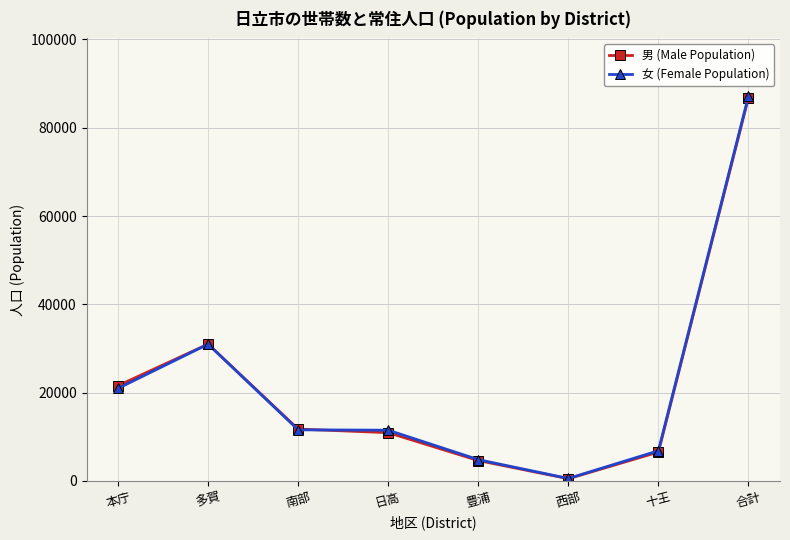

True or false: 男 (Male Population) has more than 2 points higher than both neighbors.

False